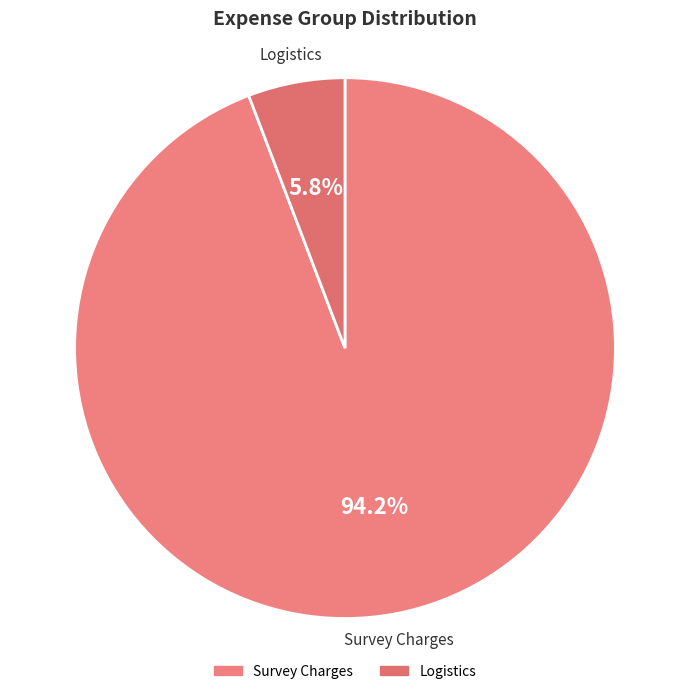

Count the number of slices in the pie.

2